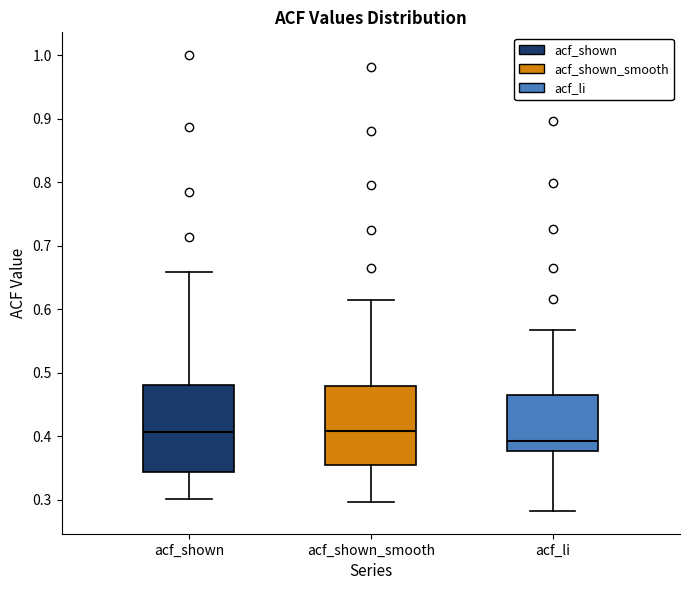

Reading left to right, transcribe this box plot: for each box, give where its median line is, the range the box spans, and where its two whiskers end, as read against the y-axis. The values are not printed on the chart, so give them approximately, as read against the axis.

acf_shown: median 0.41, box 0.34 to 0.48, whiskers 0.30 to 0.66
acf_shown_smooth: median 0.41, box 0.35 to 0.48, whiskers 0.30 to 0.61
acf_li: median 0.39, box 0.38 to 0.46, whiskers 0.28 to 0.57